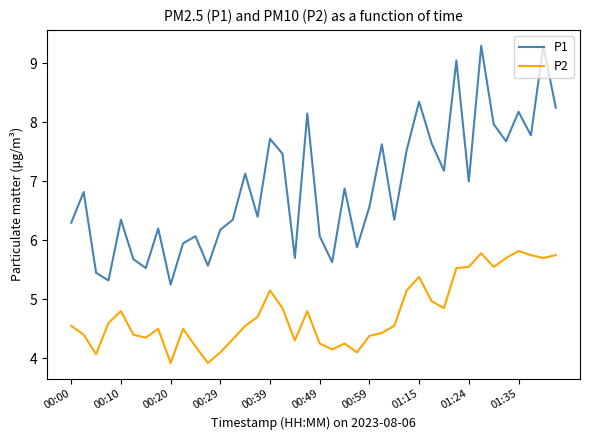

Rank the series by their average value, from lowest to highest.

P2, P1